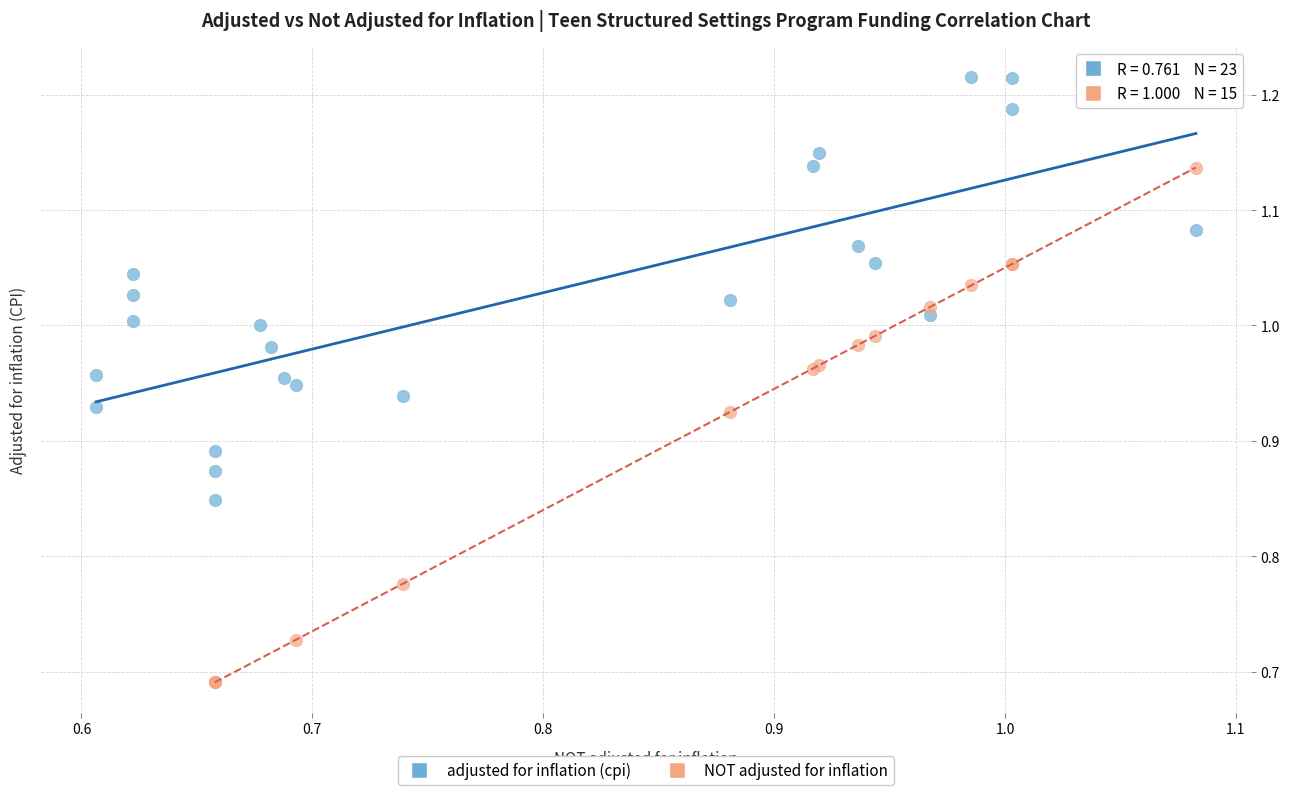

Which series has the widest spread of Y values?

NOT adjusted for inflation